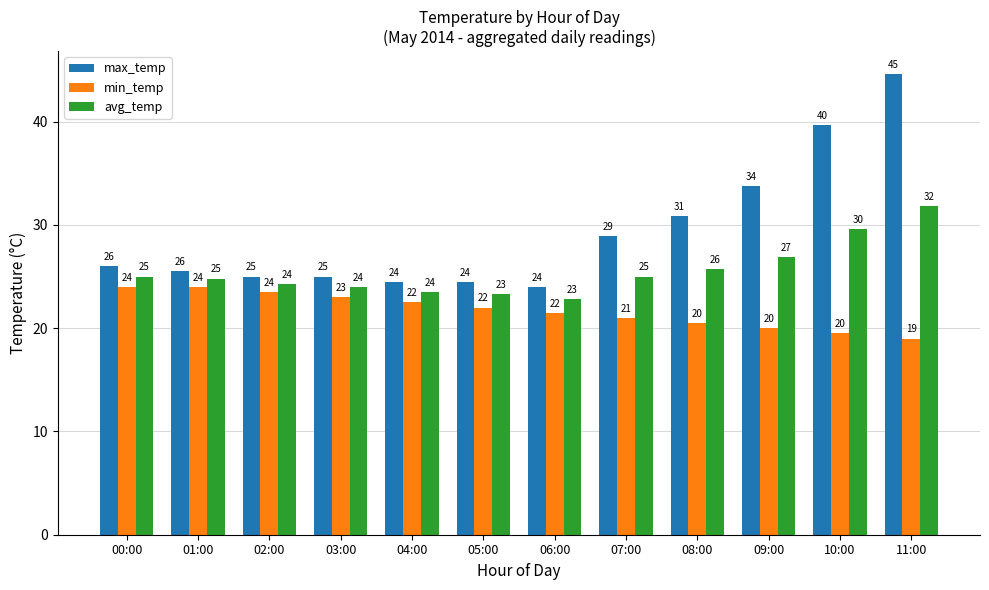

At which category is the sum across all series the highest?

11:00